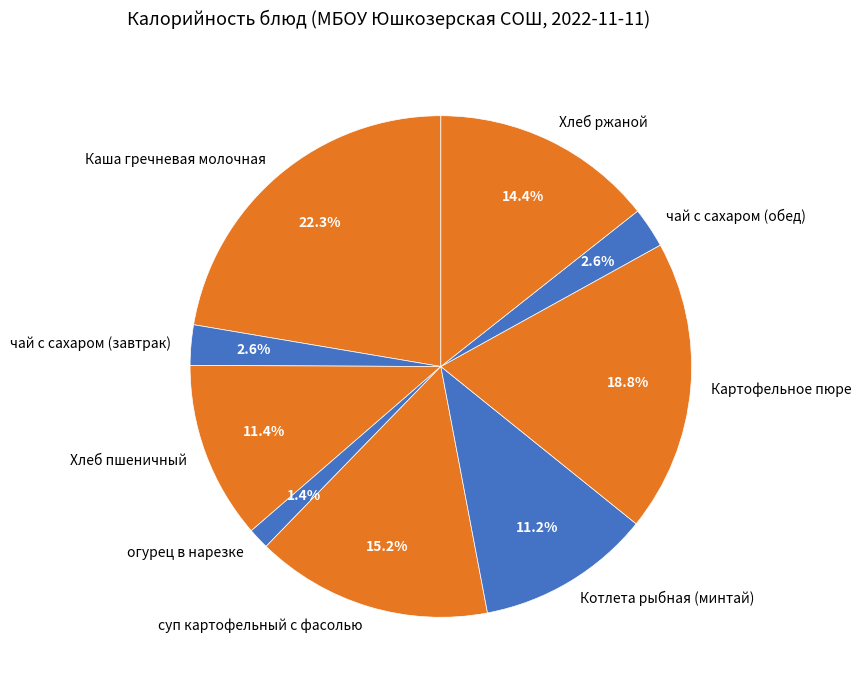

How many segments does this pie chart have?

9